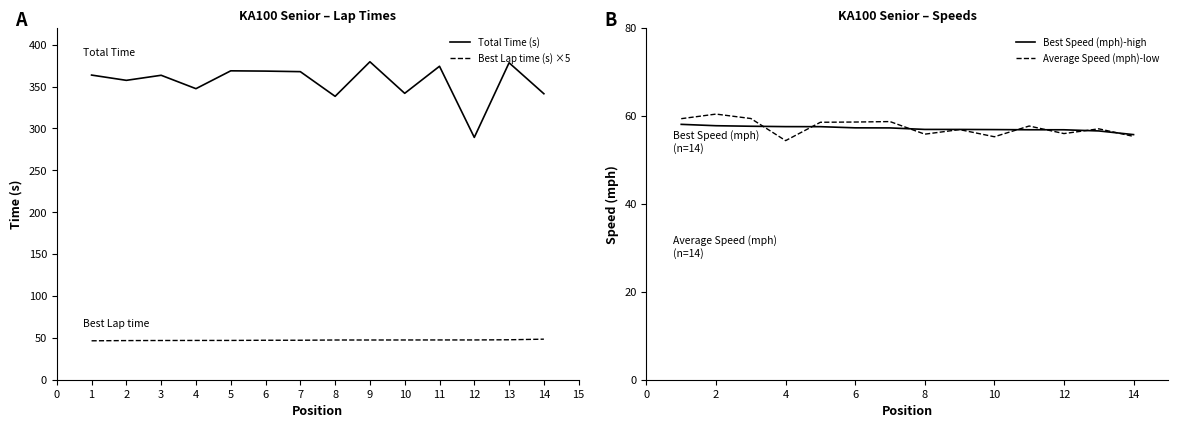

What is the approximate value of Average Speed (mph)-low at 12?

56.0